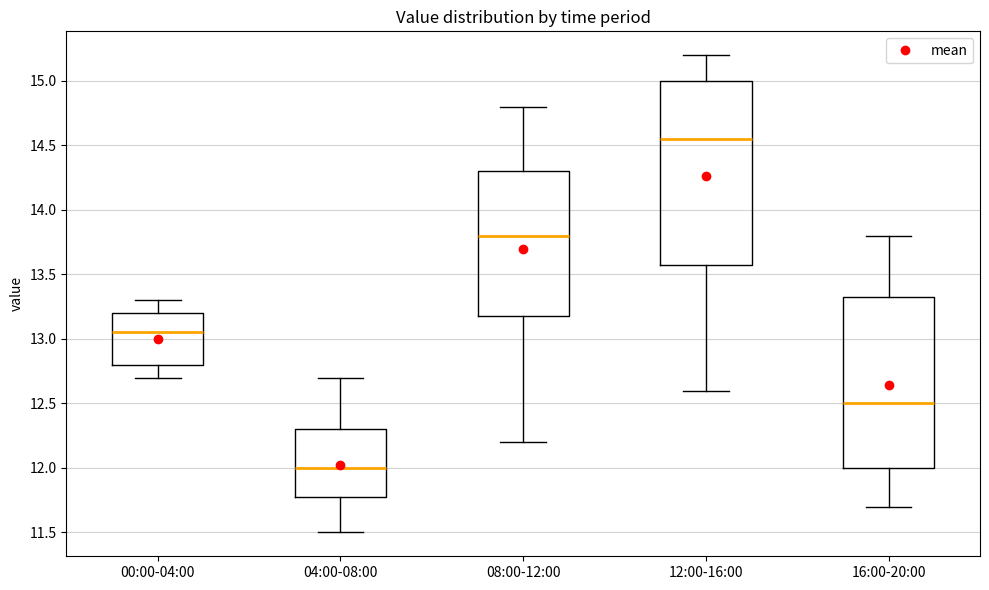

Which box is the tallest, from its lower edge to its upper edge?

12:00-16:00